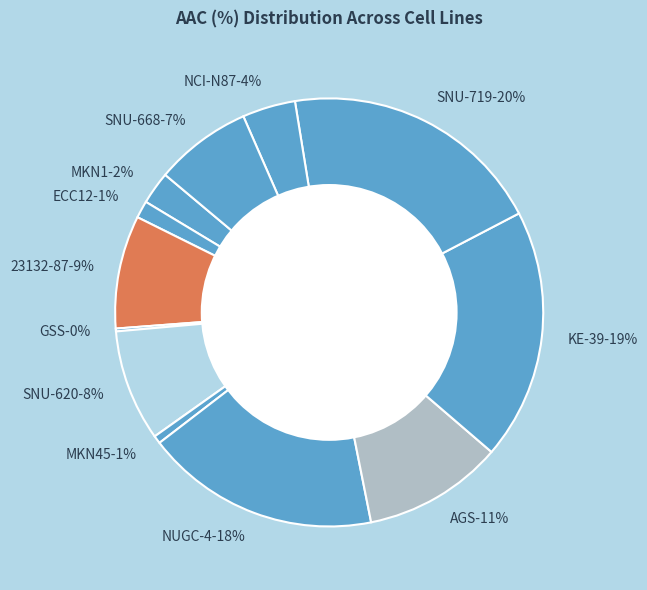

True or false: SNU-719 accounts for 20% of the total.

True